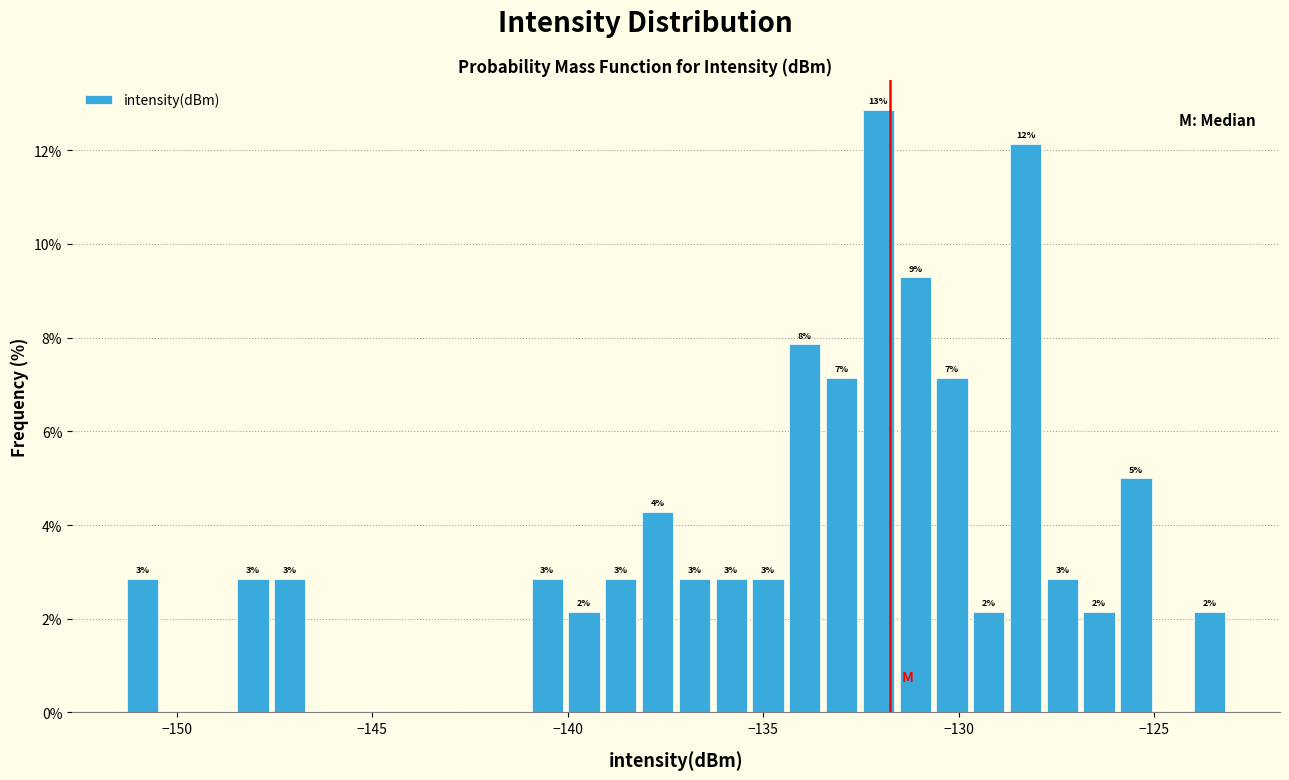

Read against the x-axis, roughly where is the centre of the tallest bar?

-132.0